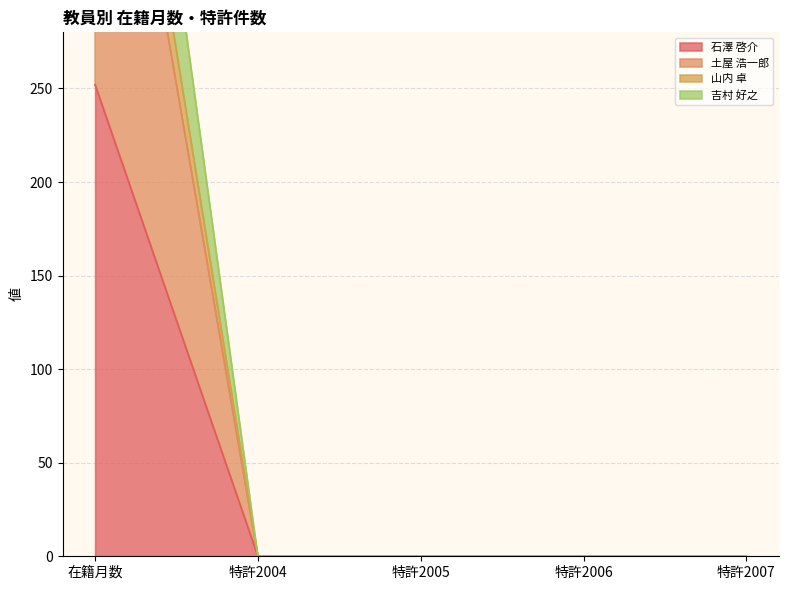

How many lines are shown in the chart?

4